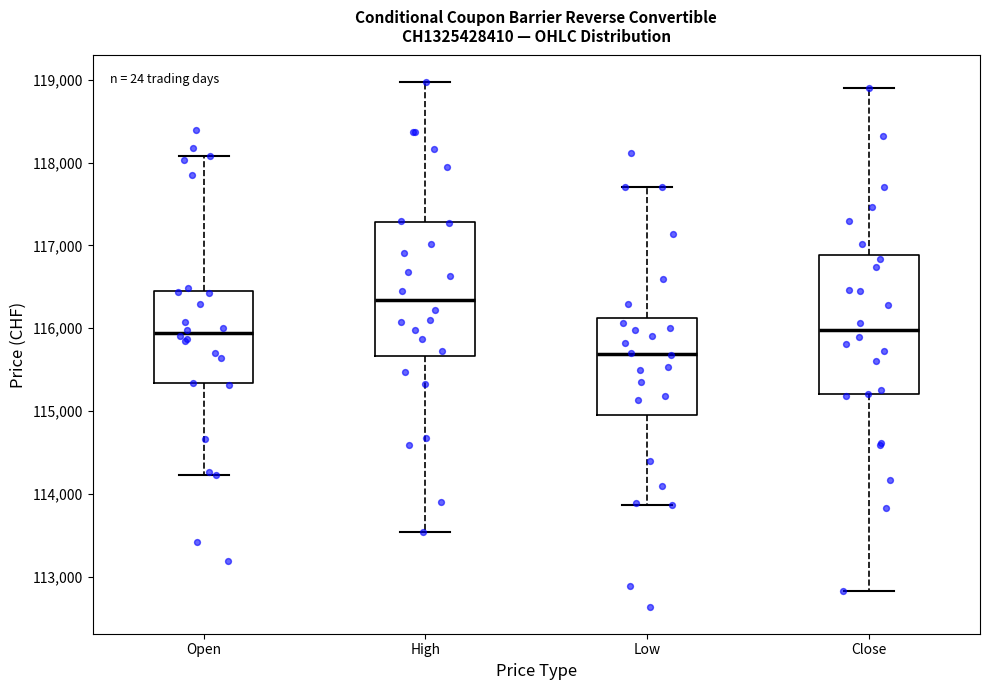

Which box's median line is the lowest?

Low